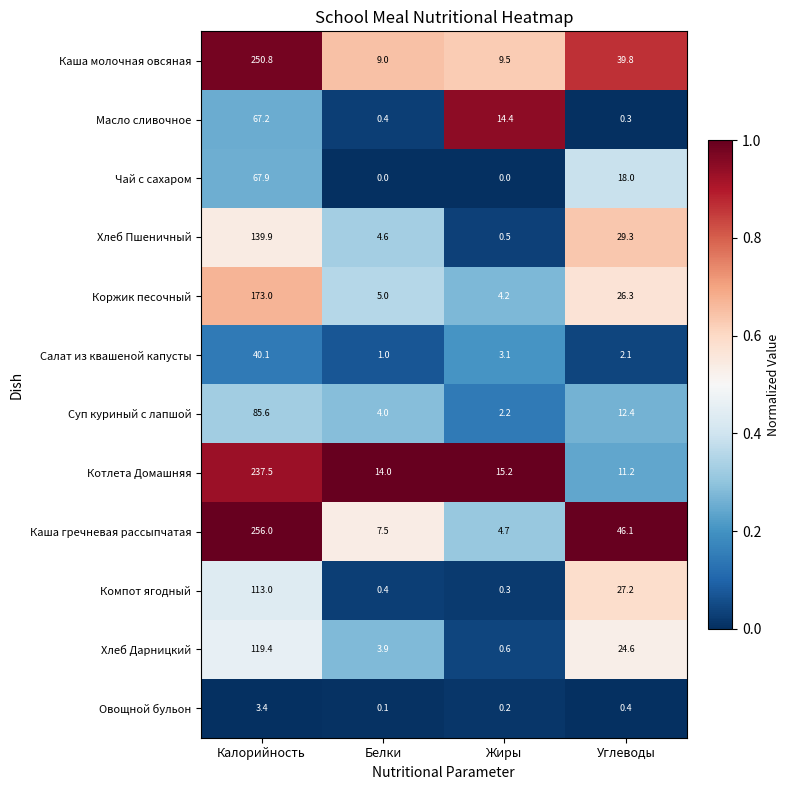

What is the lowest value of the Хлеб Дарницкий series?

0.6